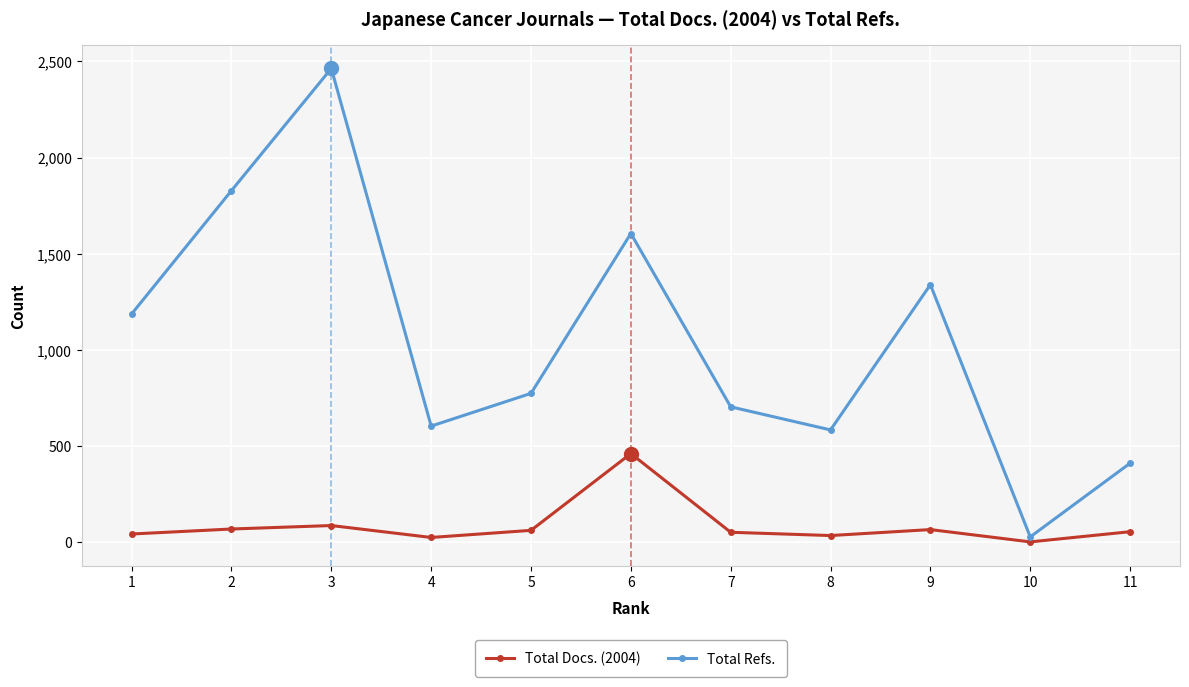

What is the difference between the highest and lowest values at 11?

356